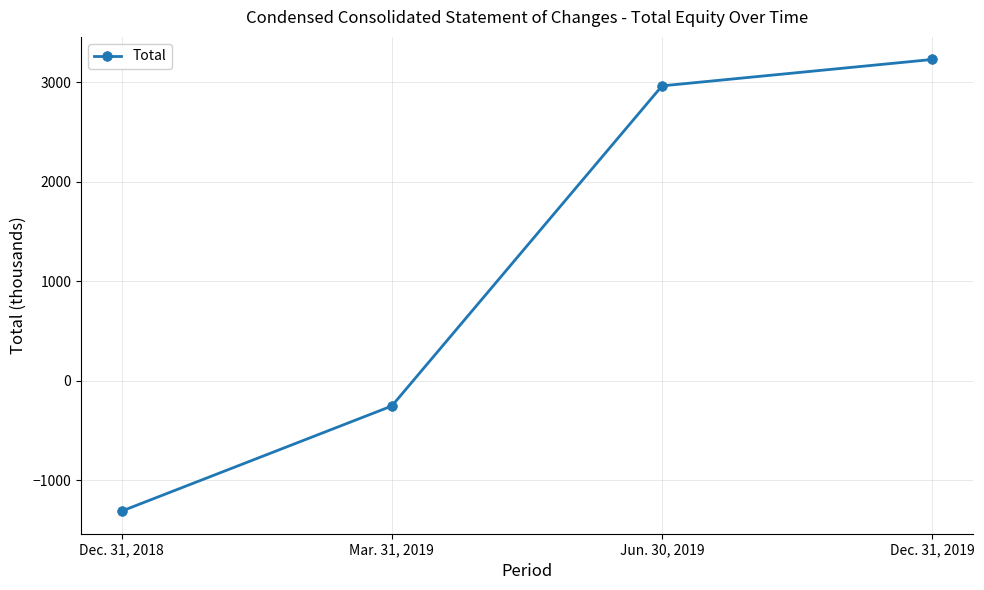

Between Mar. 31, 2019 and Jun. 30, 2019, which is larger?

Jun. 30, 2019